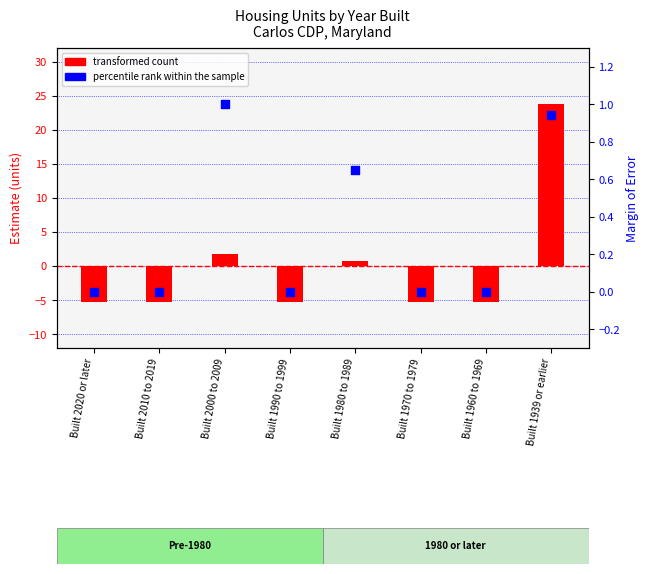

Which series has the widest spread of Y values?

transformed count